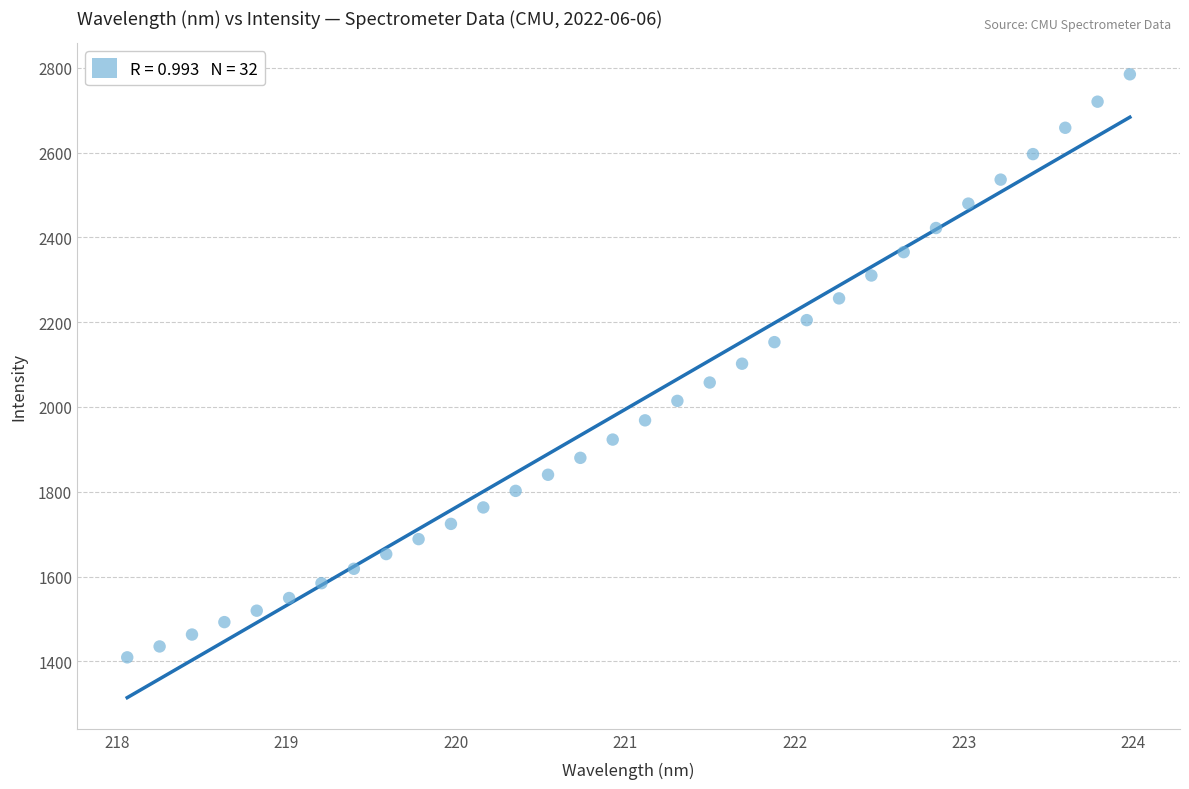

What is the range of Y values (max minus min)?

1375.0